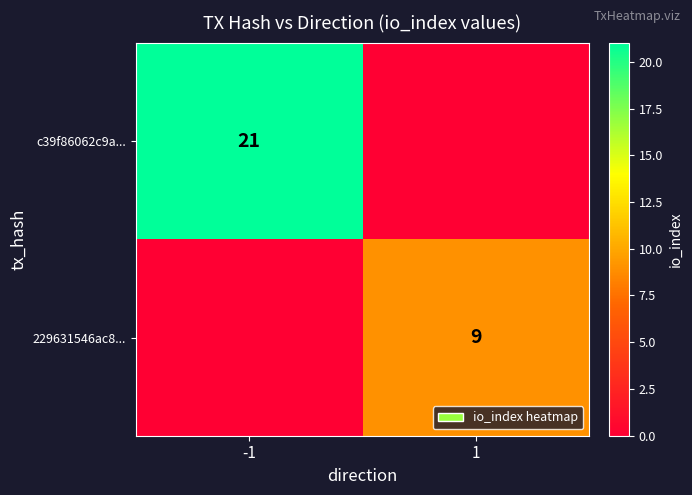

The 229631546ac8... series shows 9 at 1. True or false?

True